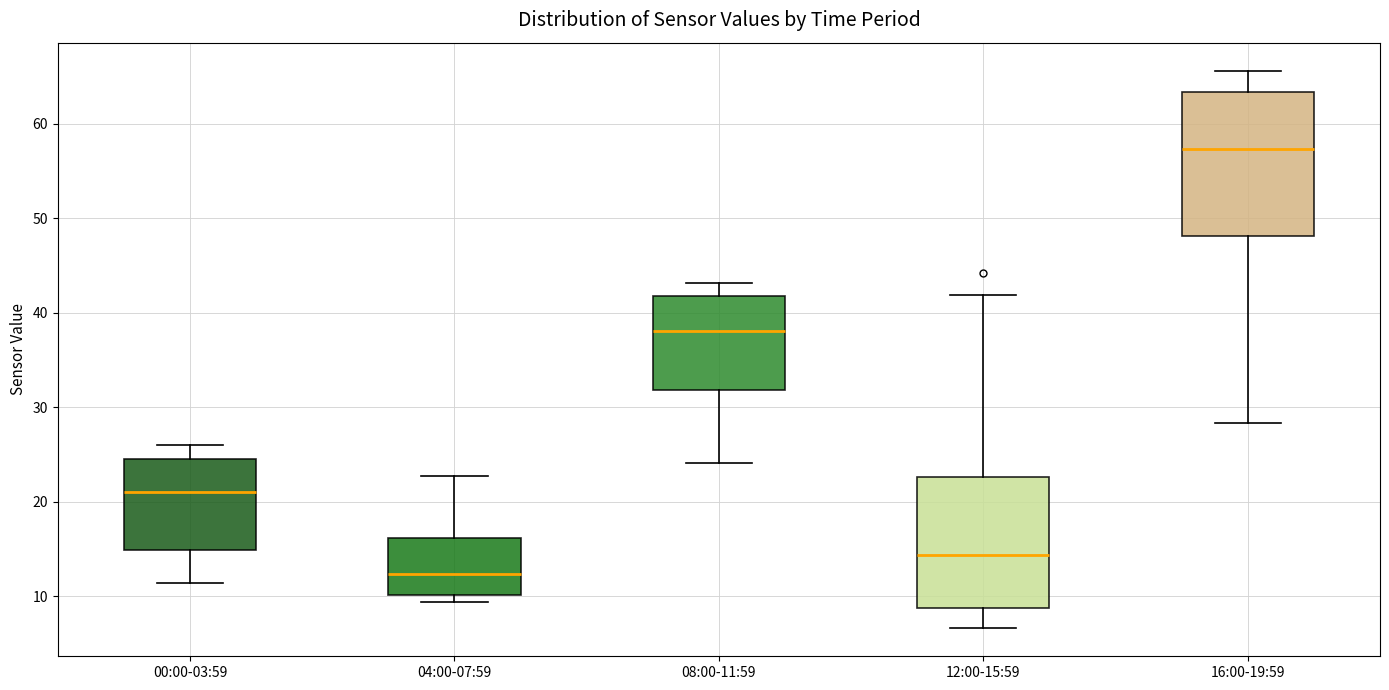

Reading left to right, transcribe this box plot: for each box, give where its median line is, the range the box spans, and where its two whiskers end, as read against the y-axis. The values are not printed on the chart, so give them approximately, as read against the axis.

00:00-03:59: median 21, box 15 to 25, whiskers 11 to 26
04:00-07:59: median 12, box 10 to 16, whiskers 9 to 23
08:00-11:59: median 38, box 32 to 42, whiskers 24 to 43
12:00-15:59: median 14, box 9 to 23, whiskers 7 to 42
16:00-19:59: median 57, box 48 to 63, whiskers 28 to 66